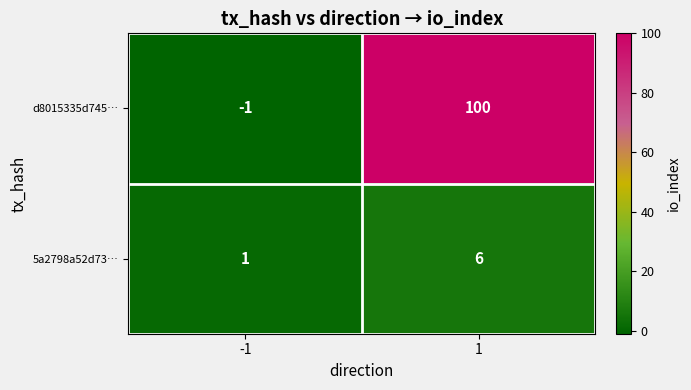

Is it true that d8015335d745… equals -1 at -1?

True